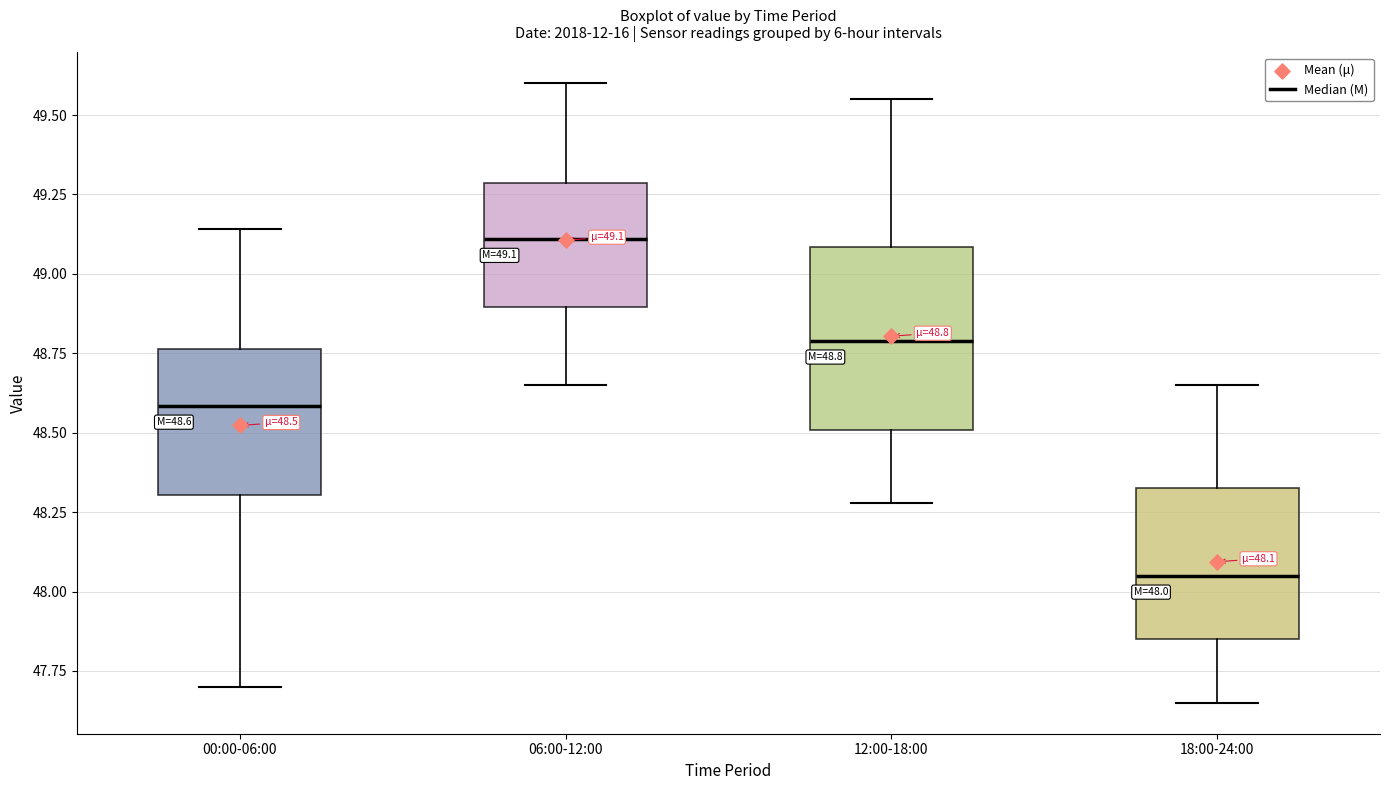

Which box is the tallest, from its lower edge to its upper edge?

12:00-18:00